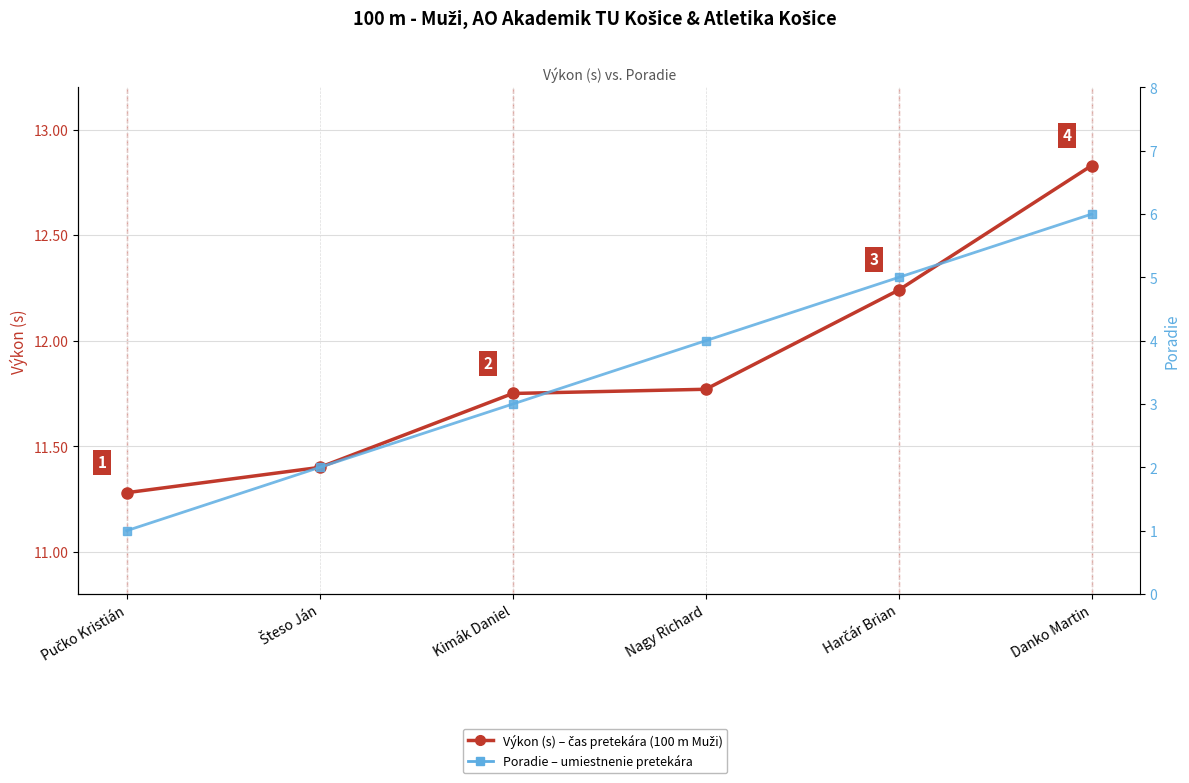

How many data points in Poradie are above 4?

2